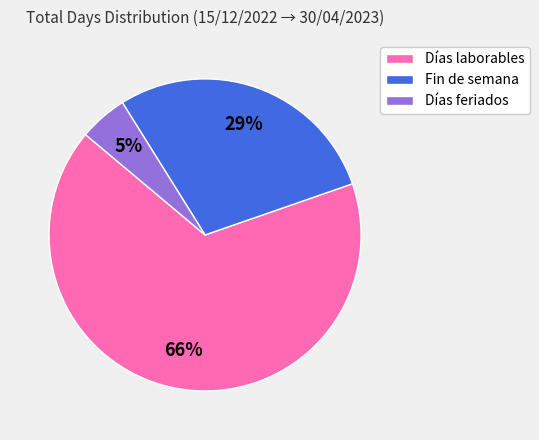

Combined, do Días feriados and Días laborables account for over 50%?

Yes